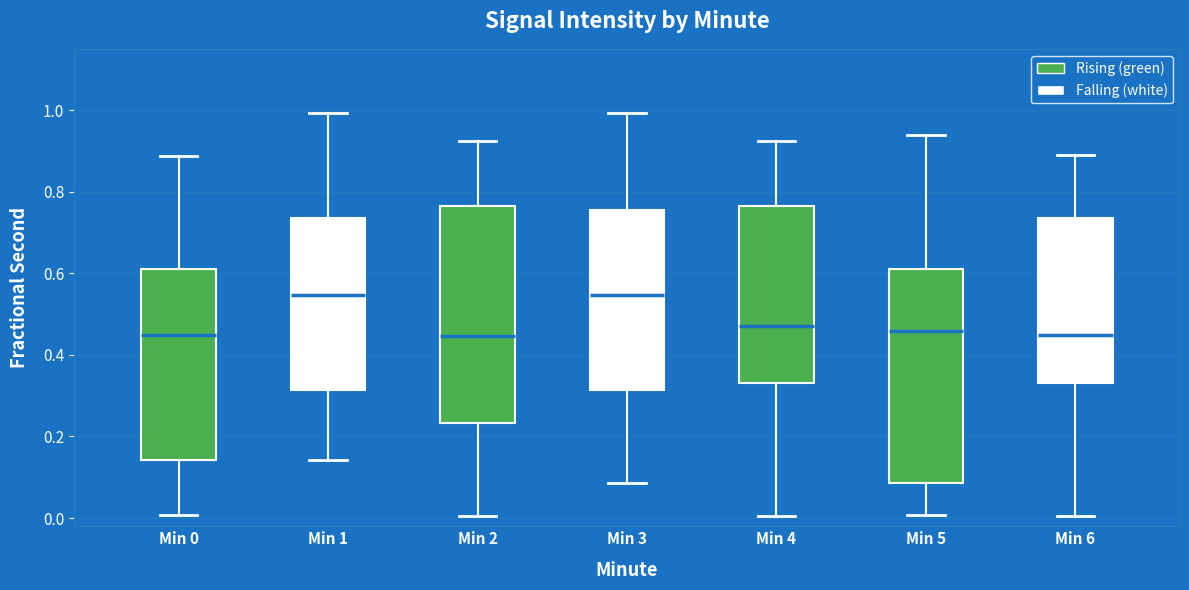

Reading left to right, read every box against the y-axis: the position of its median line, the range the box covers, and the ends of its whiskers. The values are not printed on the chart, so give them approximately, as read against the axis.

Min 0: median 0.44, box 0.14 to 0.62, whiskers 0.00 to 0.88
Min 1: median 0.54, box 0.32 to 0.74, whiskers 0.14 to 1.00
Min 2: median 0.44, box 0.24 to 0.76, whiskers 0.00 to 0.92
Min 3: median 0.54, box 0.32 to 0.76, whiskers 0.08 to 1.00
Min 4: median 0.48, box 0.34 to 0.76, whiskers 0.00 to 0.92
Min 5: median 0.46, box 0.08 to 0.62, whiskers 0.00 to 0.94
Min 6: median 0.44, box 0.34 to 0.74, whiskers 0.00 to 0.88